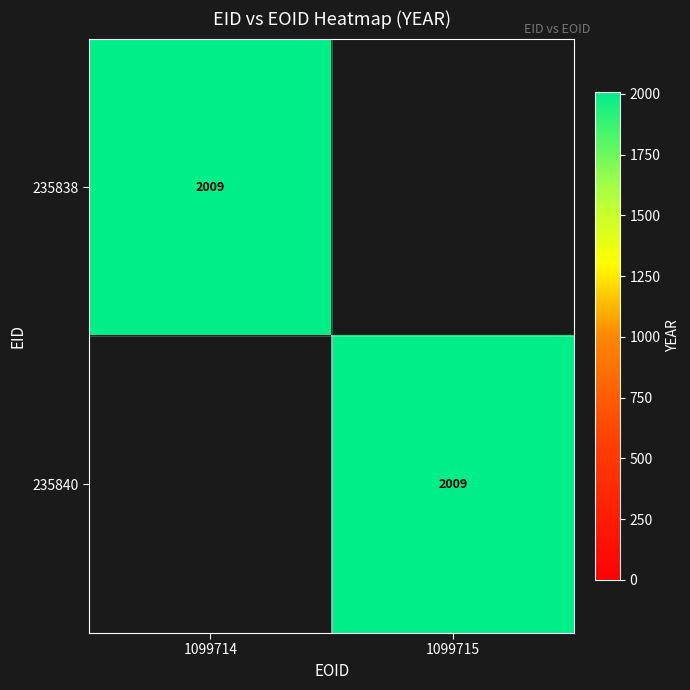

True or false: 235840 has a value of 2009 at 1099715.

True